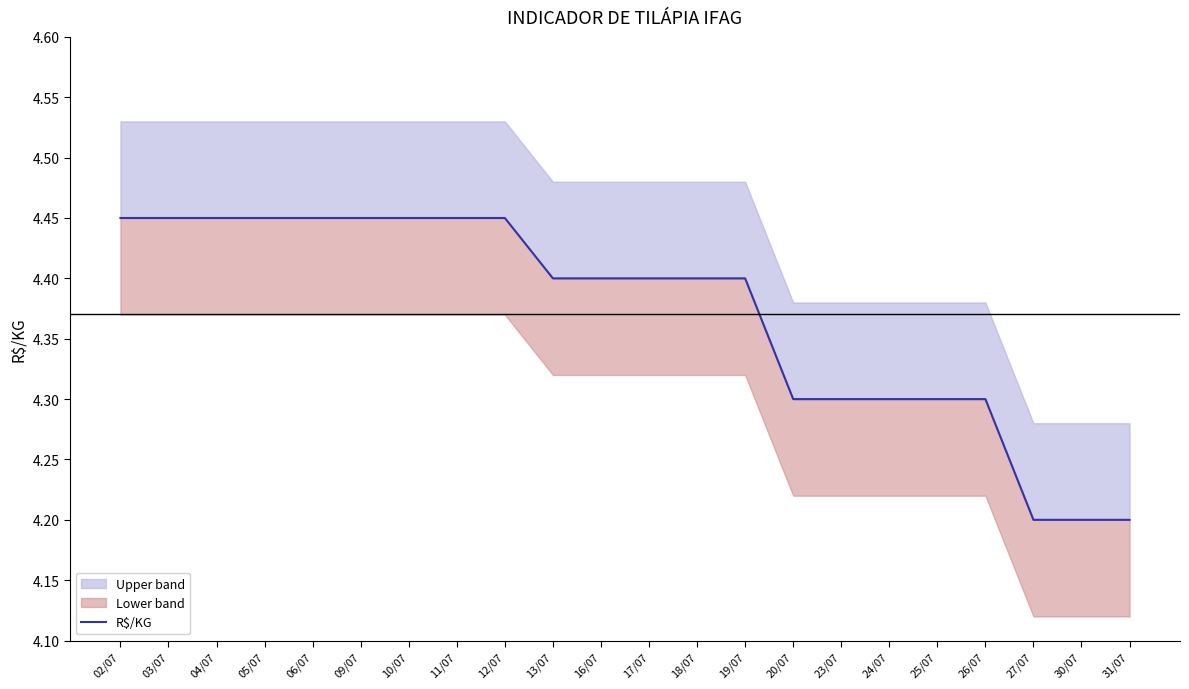

What is the label of the 21st point from the right?

03/07